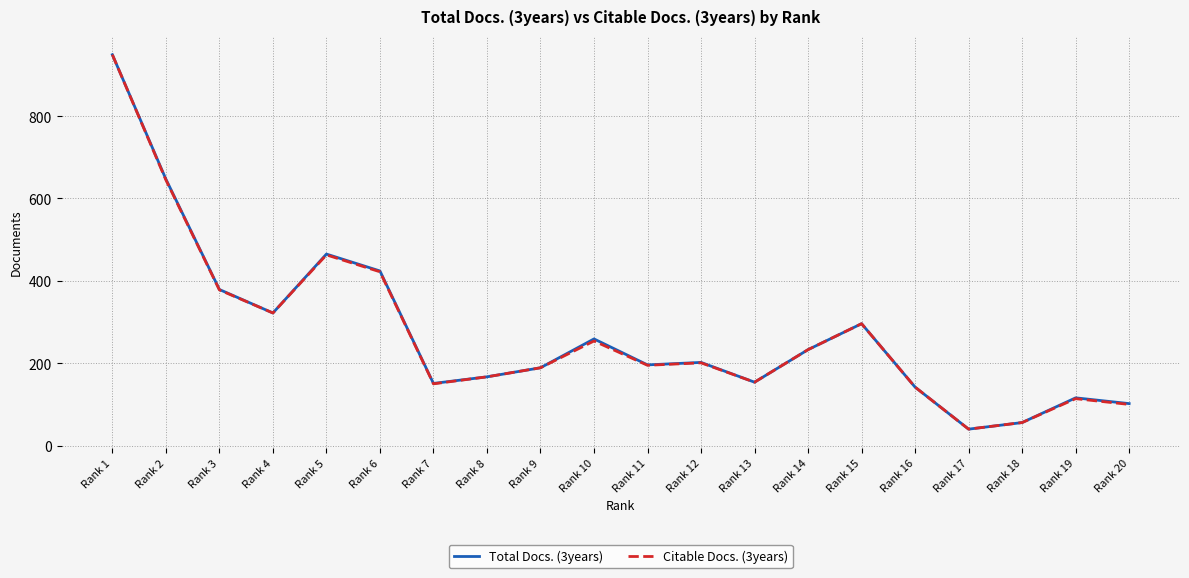

What is the smallest value displayed?

40